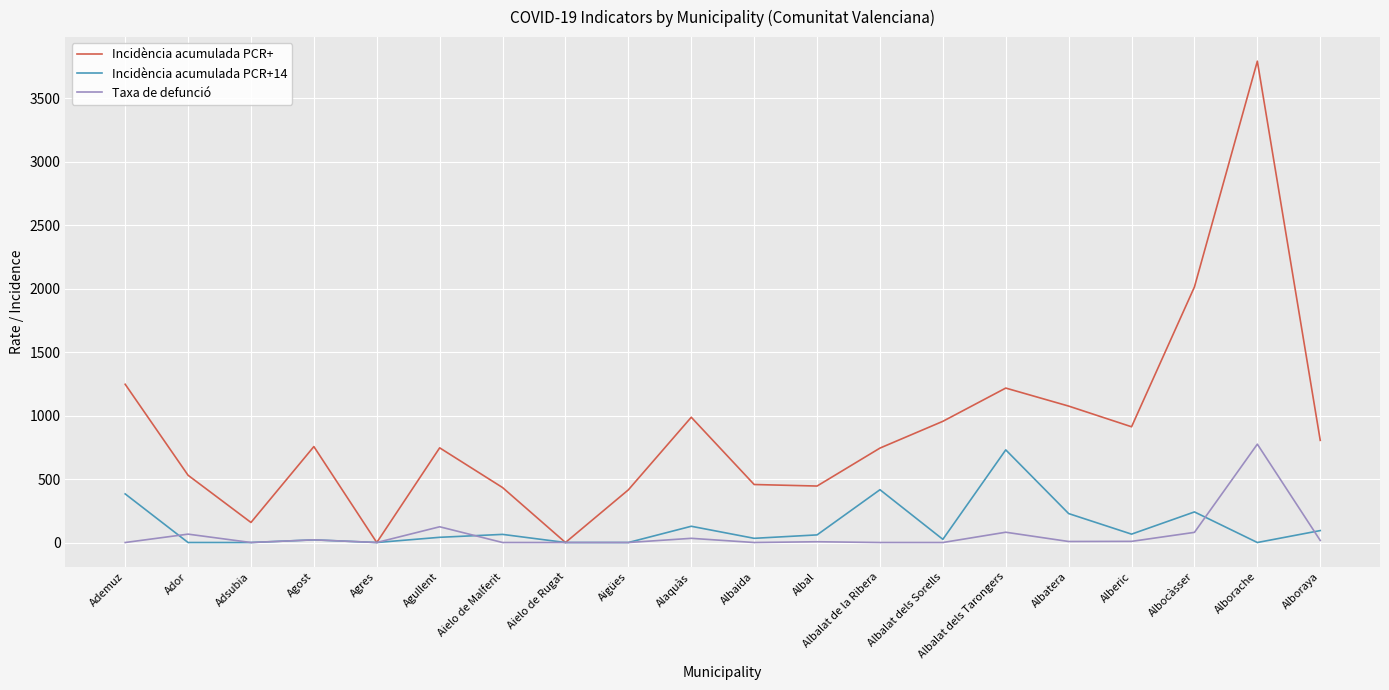

What is the approximate value of Incidència acumulada PCR+ at Aigües, to the nearest 100?

400